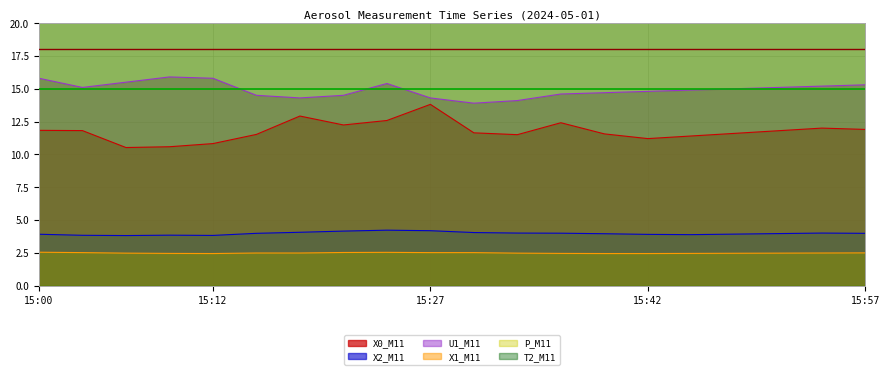

What is the value of the P_M11 point at the 6th from the left?

20.6